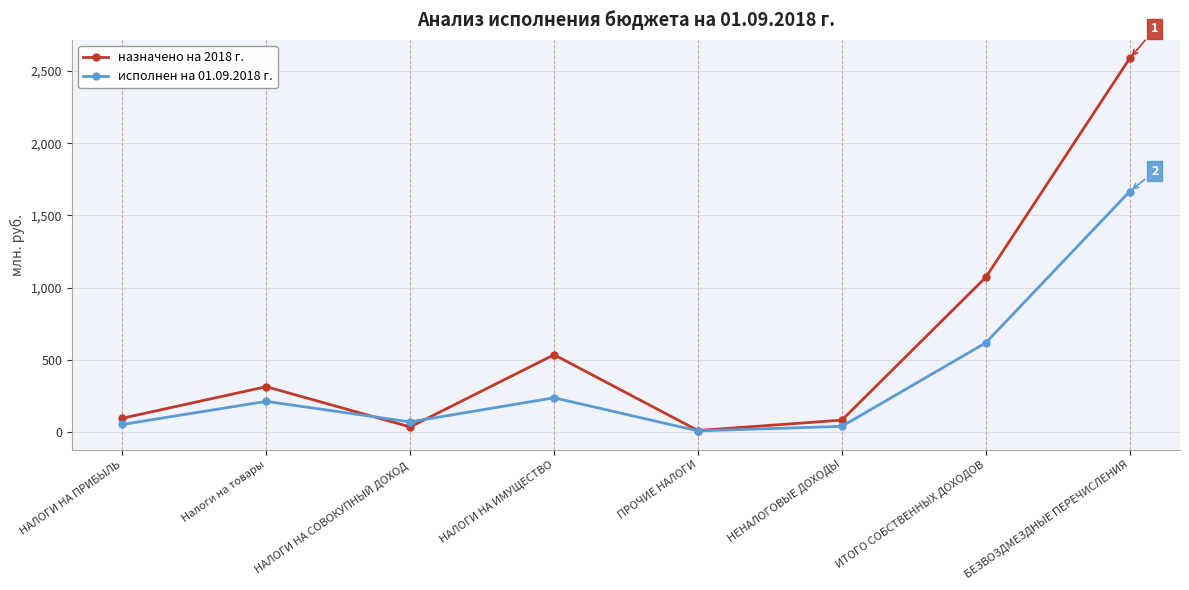

What is the smallest value displayed?

7.5